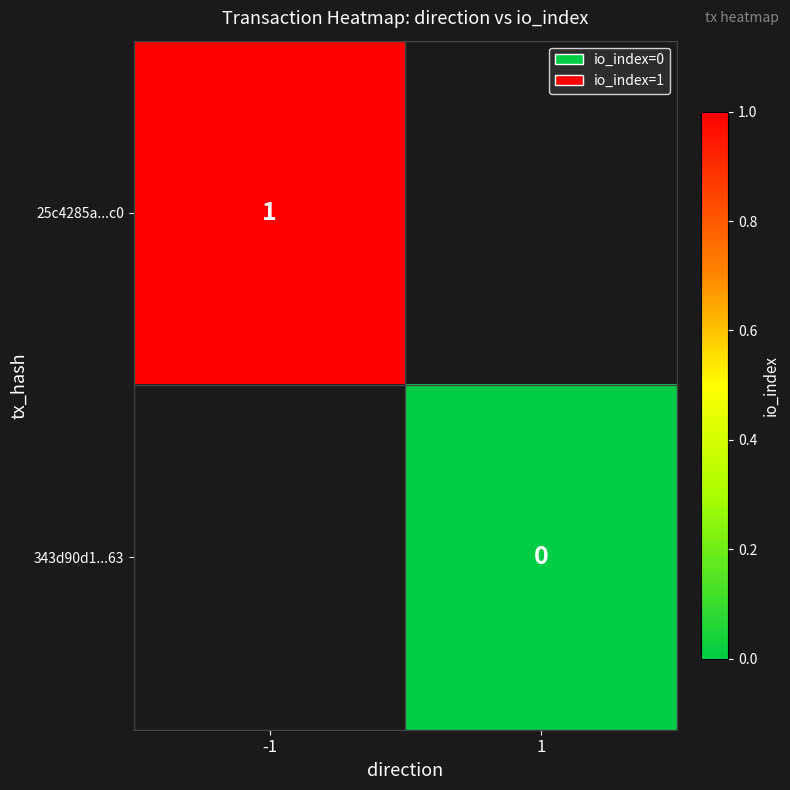

The value of 25c4285a...c0 at -1 is 1. True or false?

True